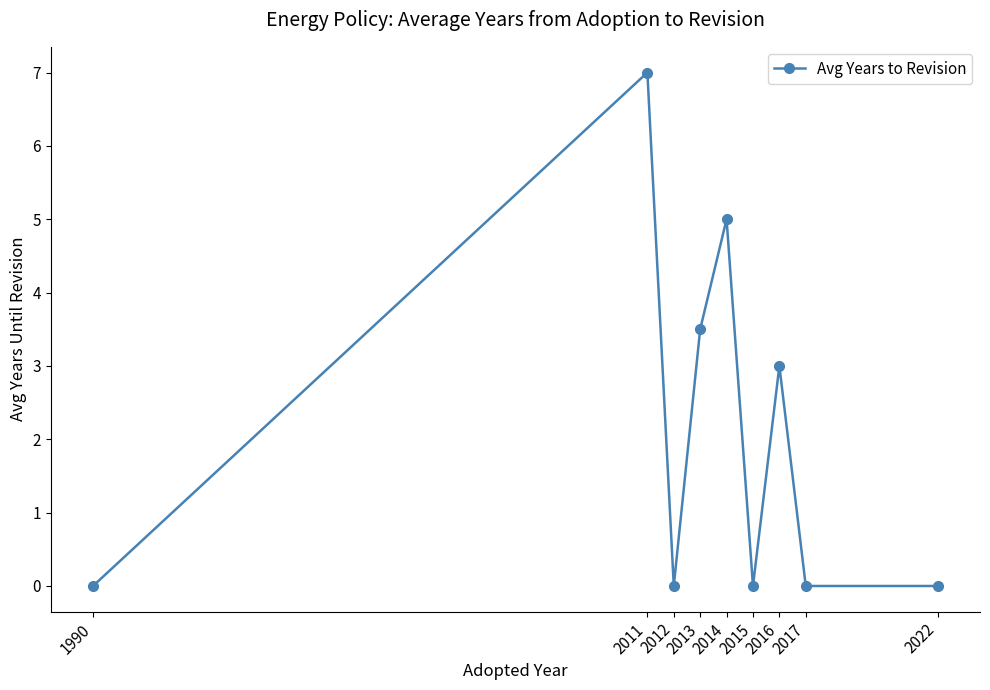

At which category does the data reach its first local valley?

2012